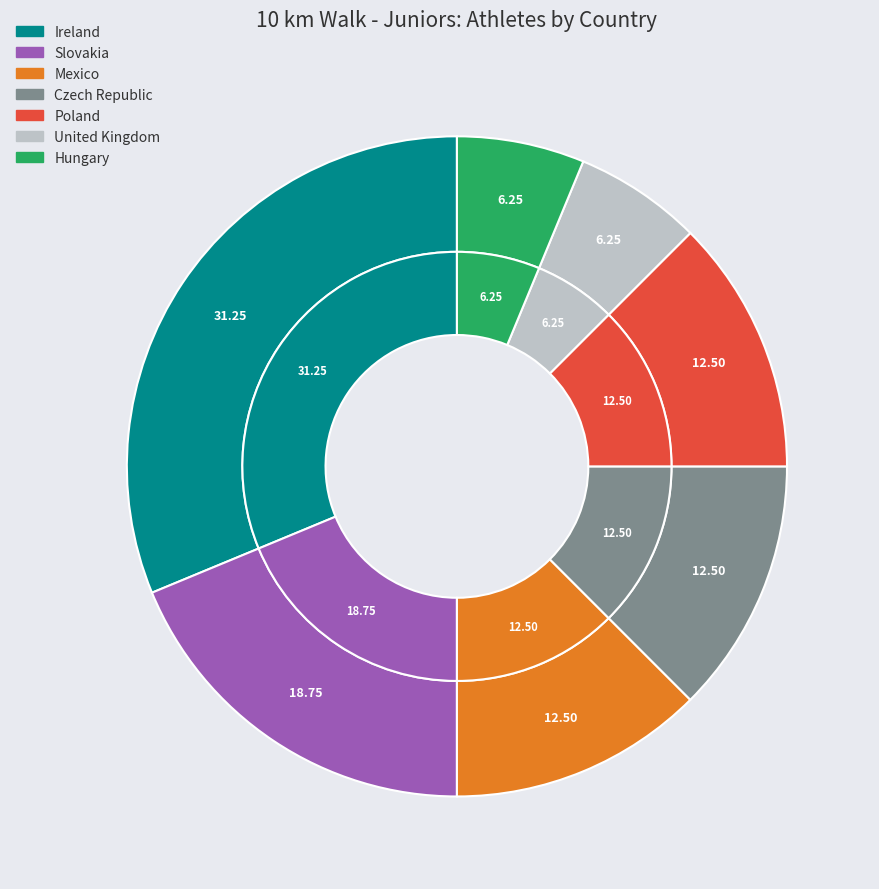

Is it true that Hungary is 6% of the pie?

True